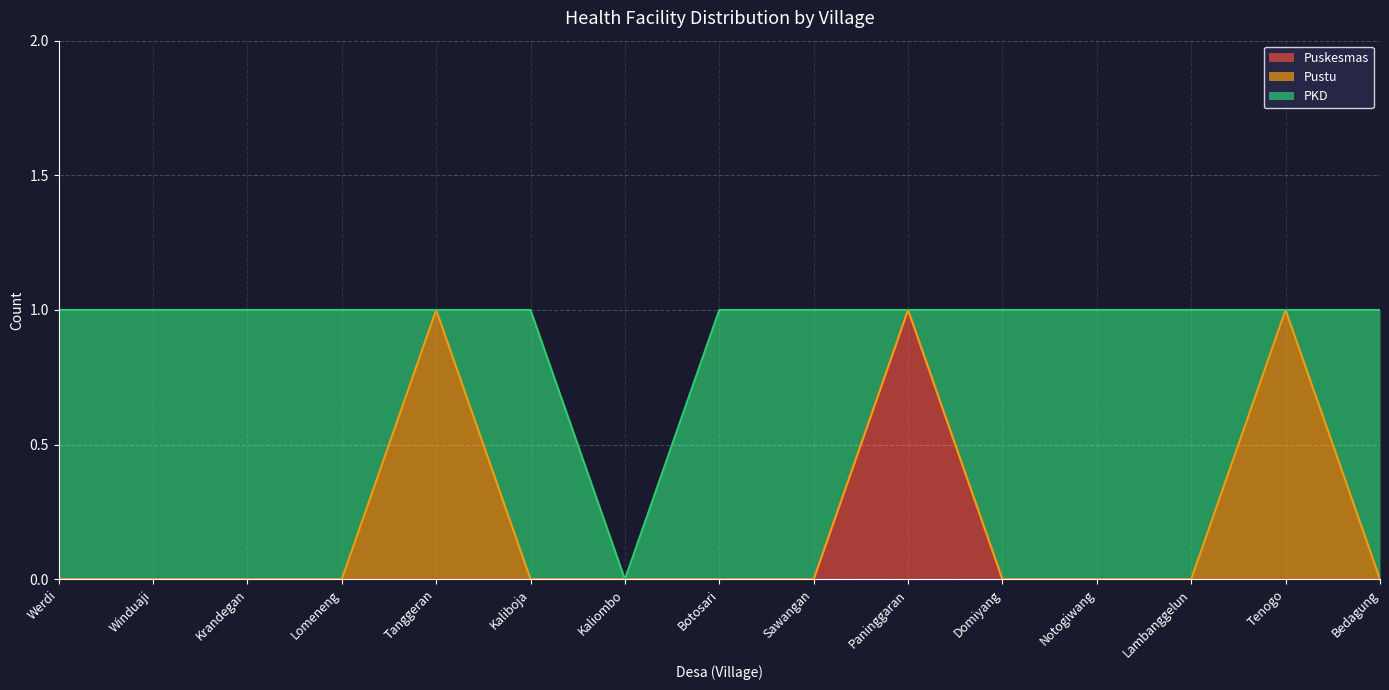

Is it true that PKD equals 0 at Tanggeran?

True